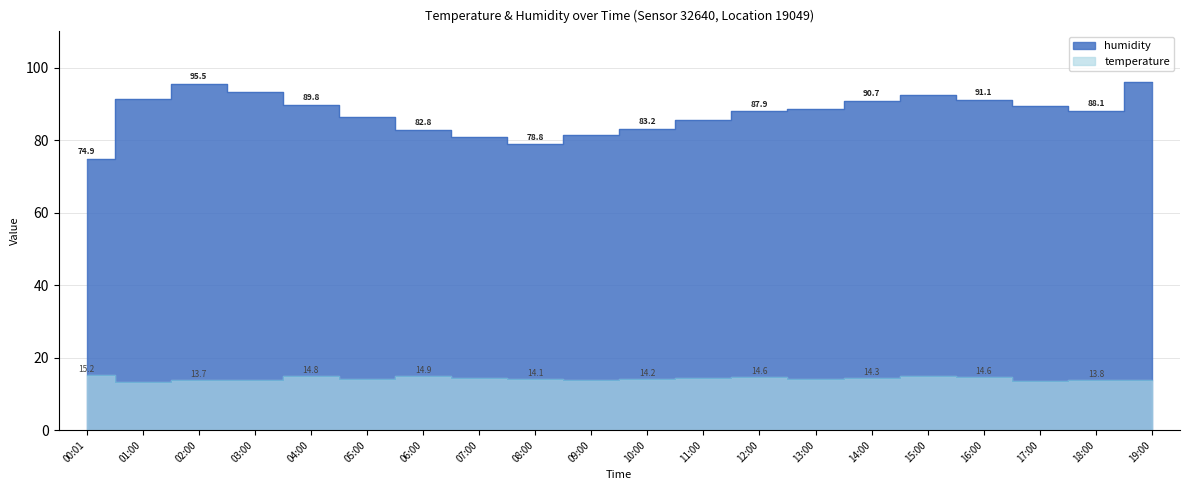

True or false: humidity and temperature cross at least once.

False